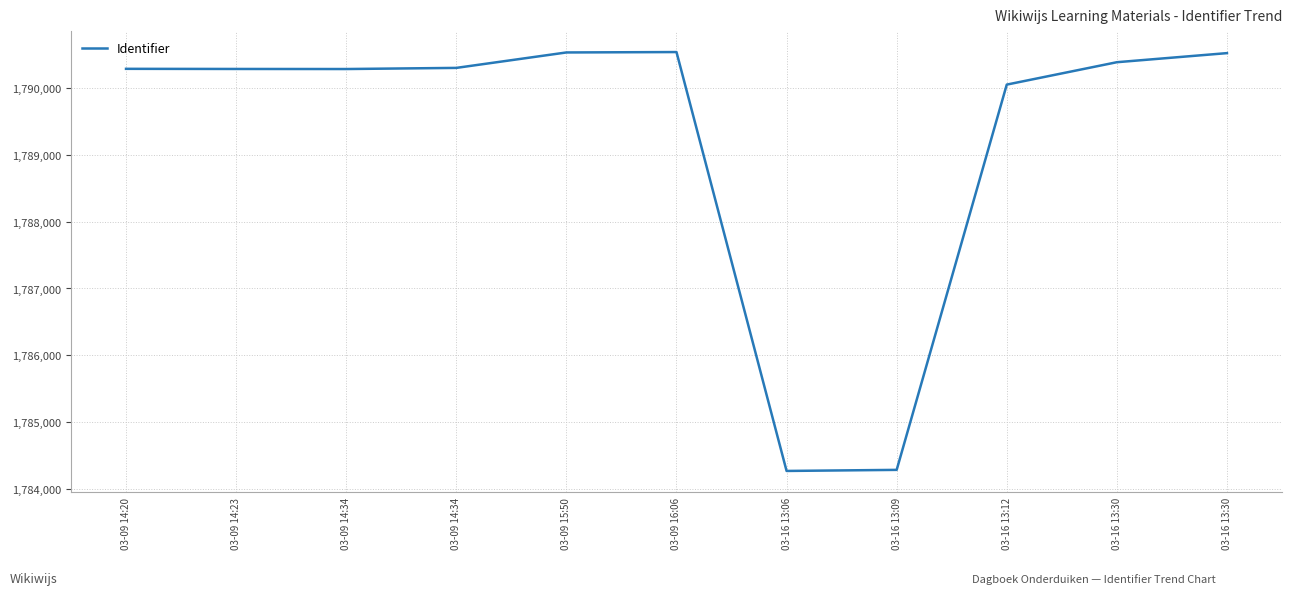

What is the difference between the values at 03-16 13:09 and 03-09 14:34?

5998